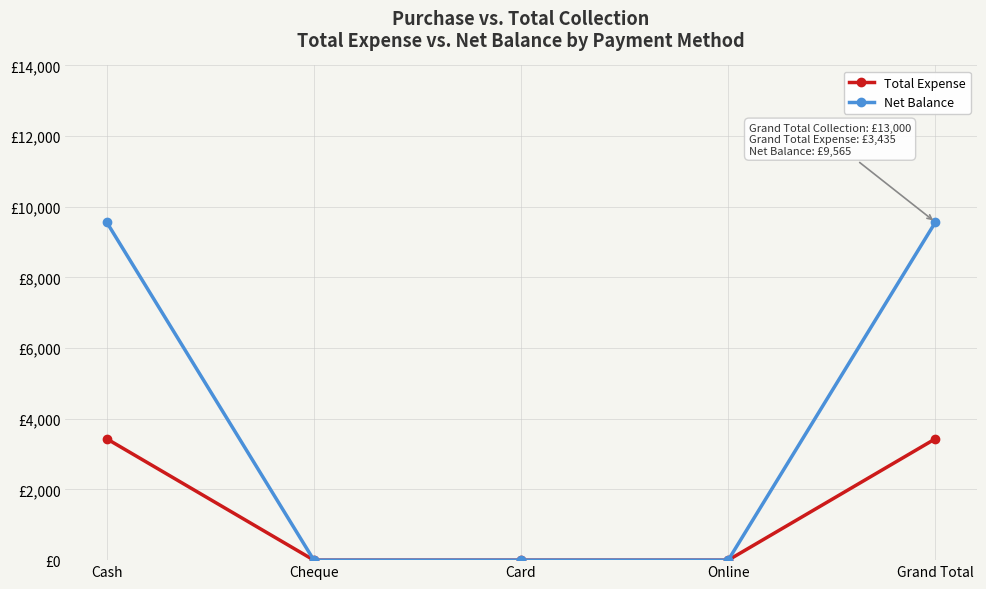

The value of Total Expense at Online is 0. True or false?

True